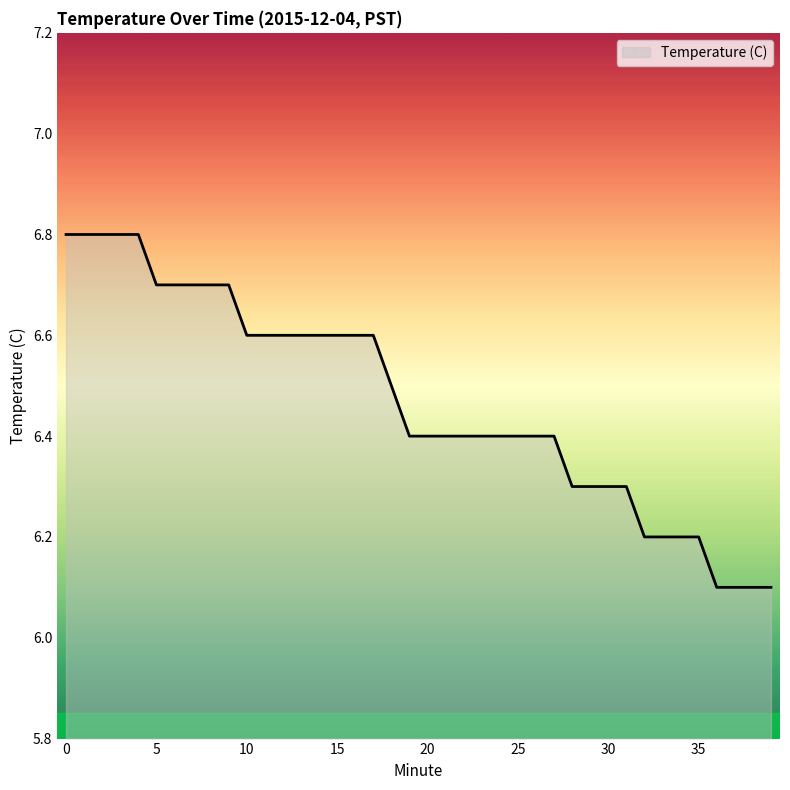

How many lines are shown in the chart?

1